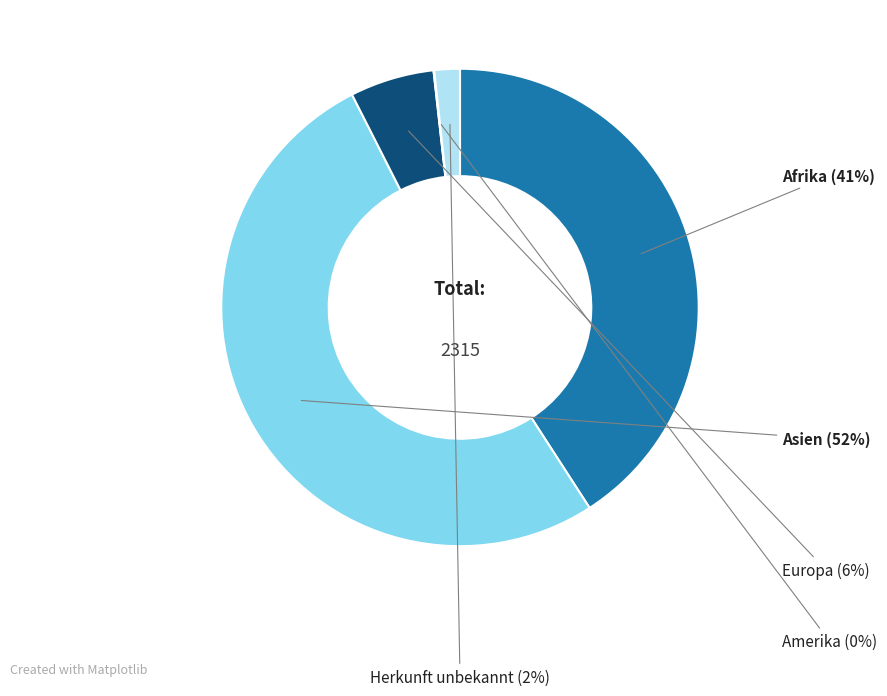

How many segments does this pie chart have?

5